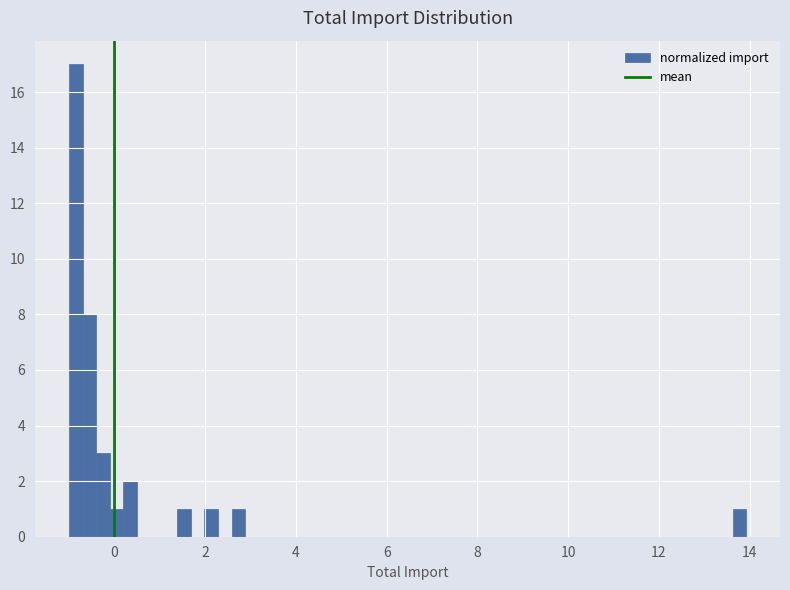

Around what value on the x-axis is the tallest bar? Give the approximate position of its centre, as read against the axis.

-0.8